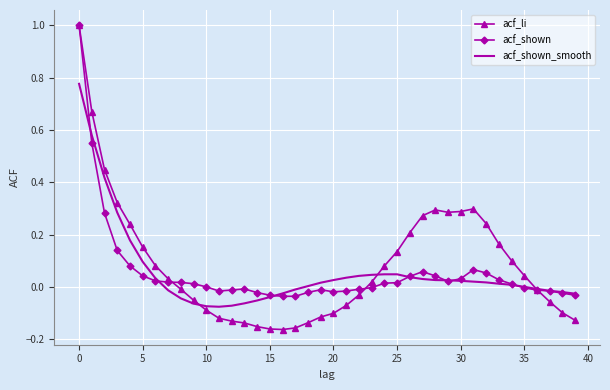

Which series has the widest spread of values?

acf_li